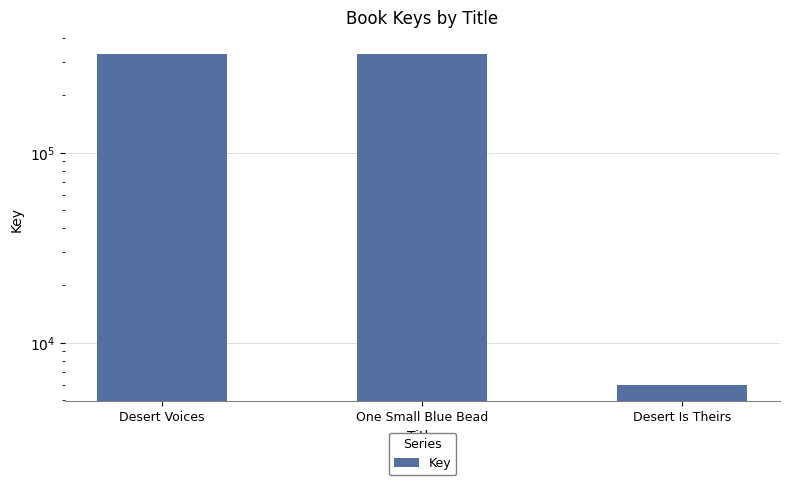

What is the value of the 1st bar from the left?

328913